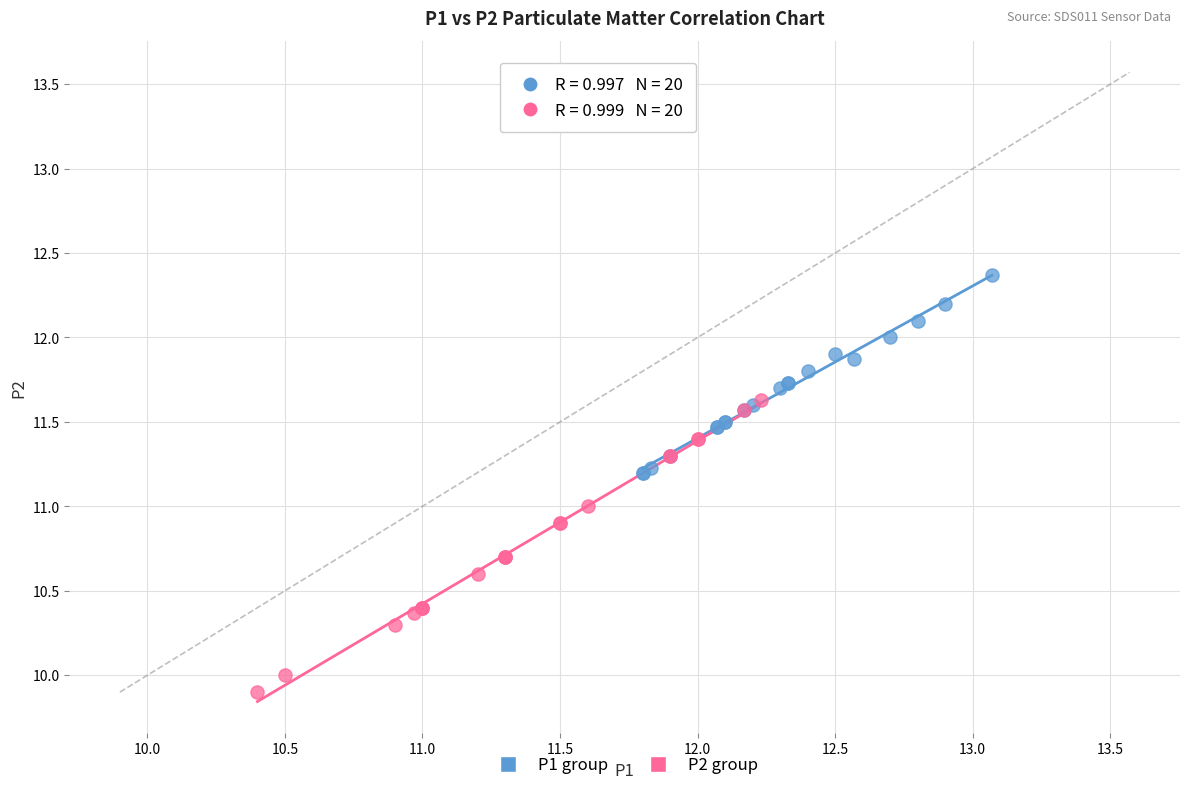

Which series contains the highest Y value?

P1 group